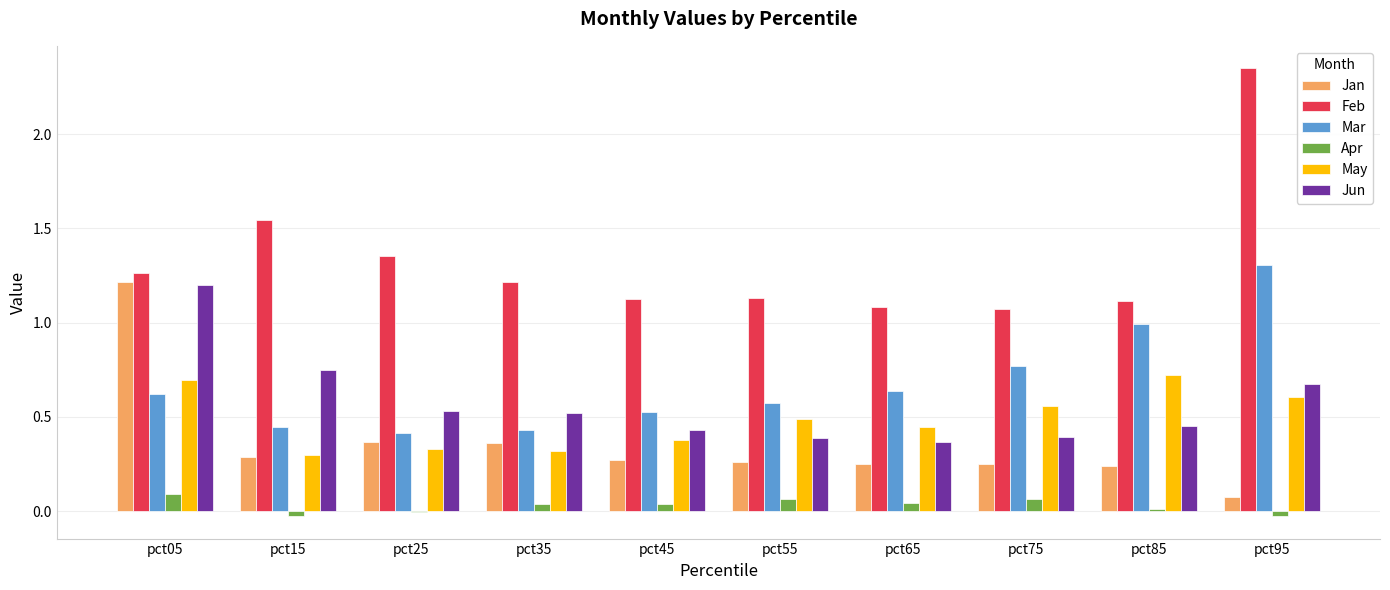

Which label corresponds to the largest value in the chart?

pct95